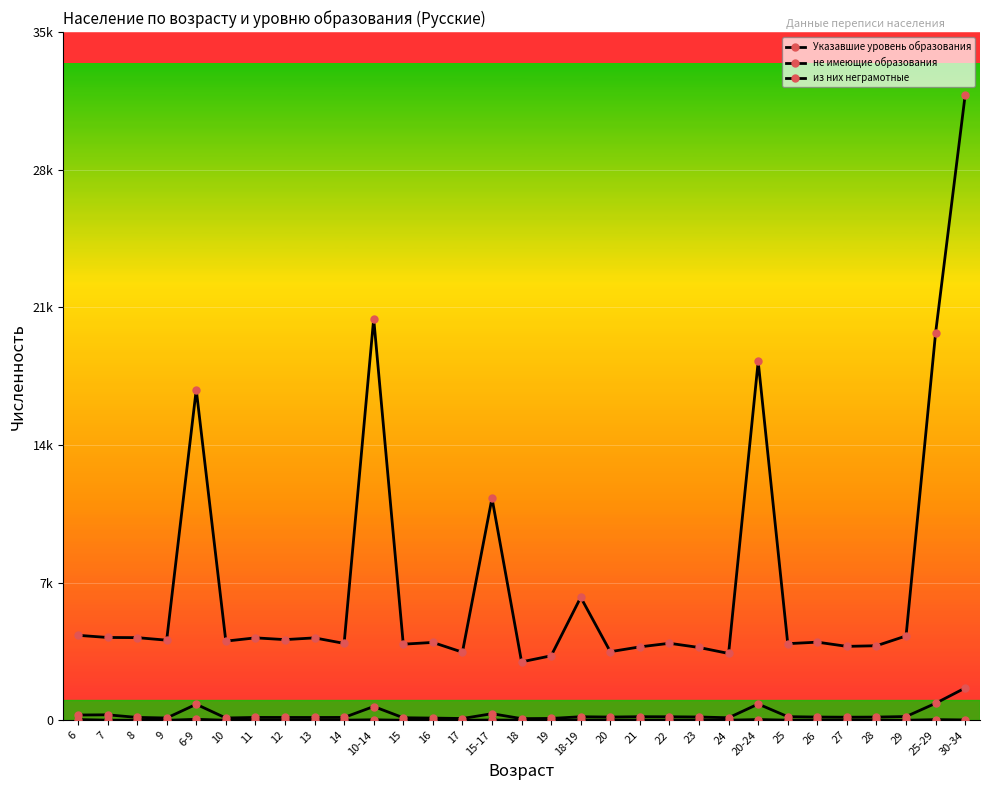

Does the chart have visible grid lines?

Yes